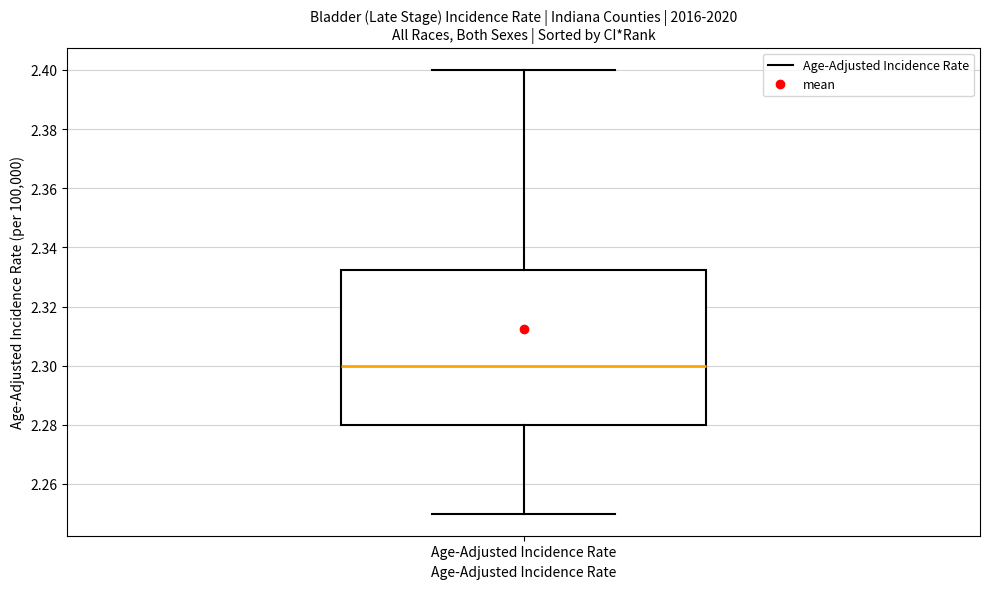

Where does the upper whisker of the box for Age-Adjusted Incidence Rate end on the y-axis? The values are not printed on the chart, so give them approximately, as read against the axis.

2.400